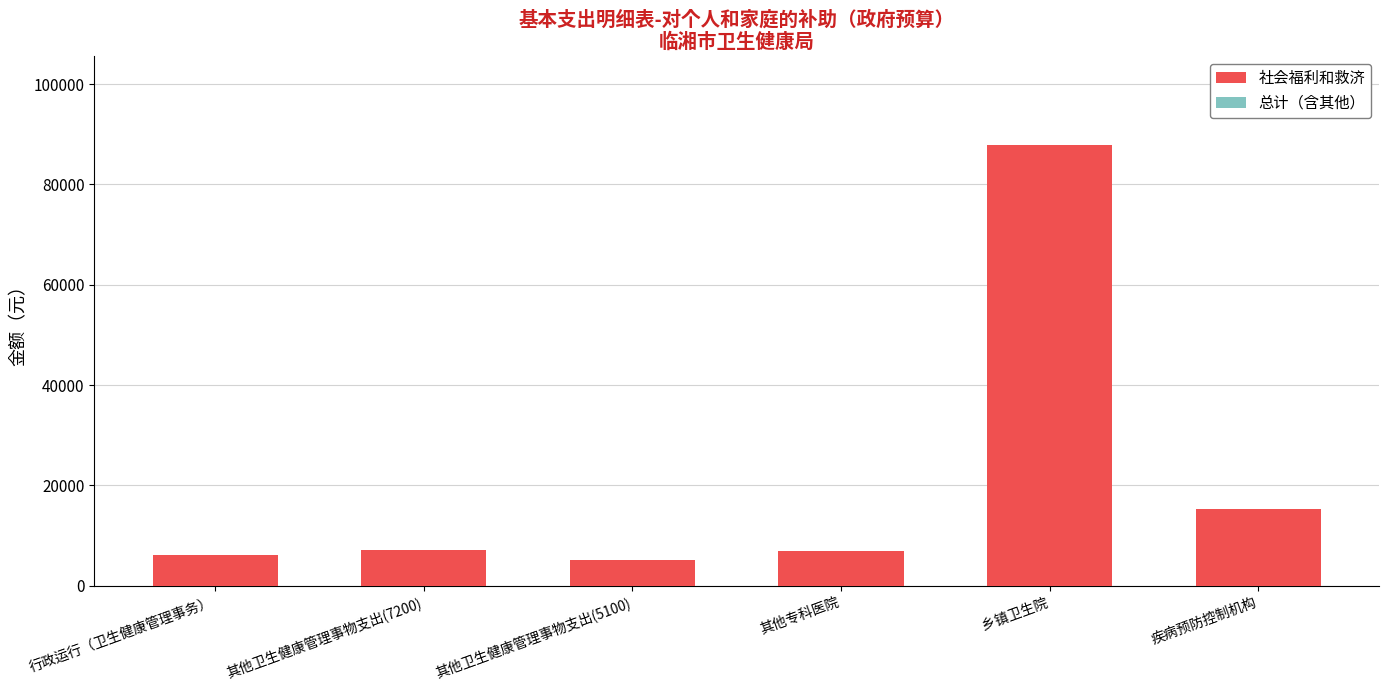

Where is the data nearest to the value 46530?

疾病预防控制机构